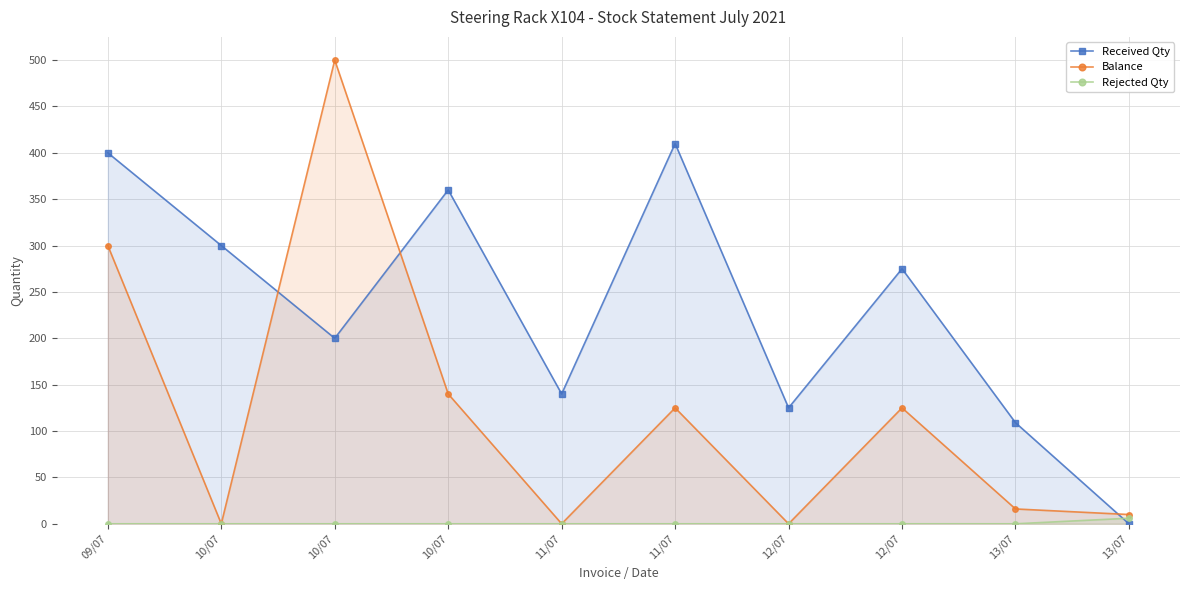

True or false: Balance has a value of 500 at 10/07.

True